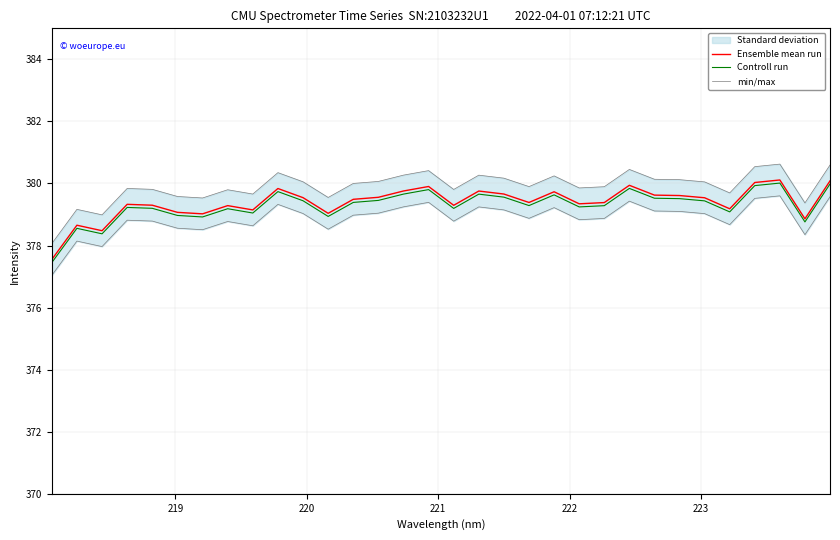

What is the maximum value for Ensemble mean run?

380.1